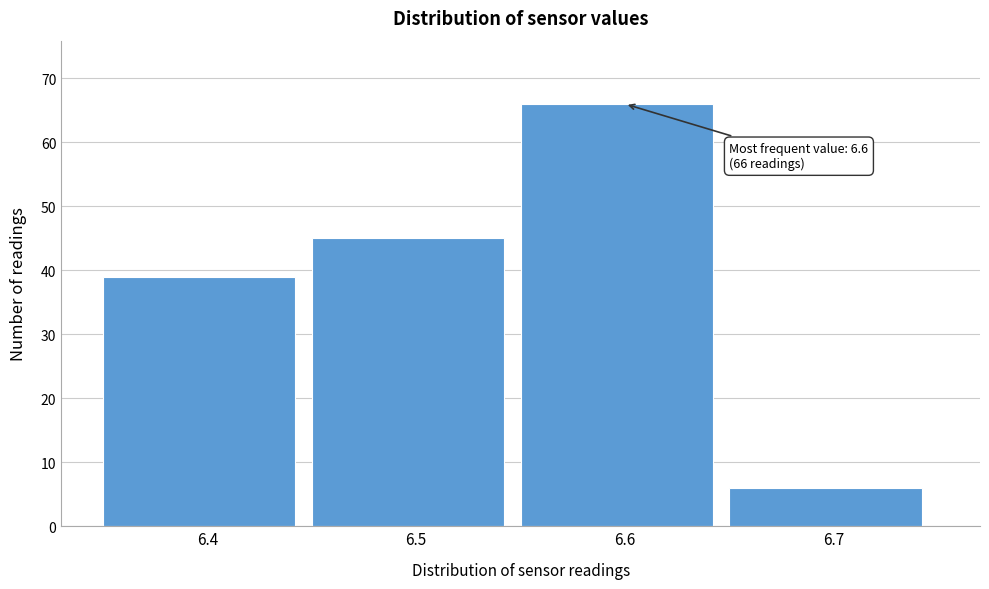

Over which range of the x-axis is the bar tallest?

6.55 to 6.65